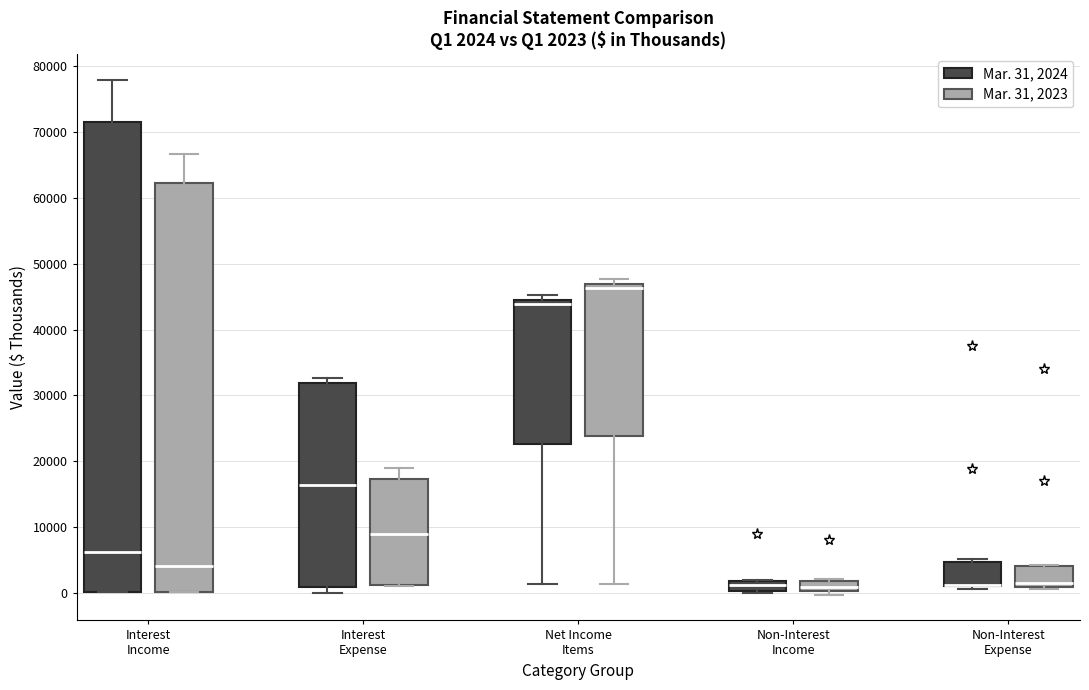

Which box is the tallest, from its lower edge to its upper edge?

Interest Income (Mar. 31, 2024)